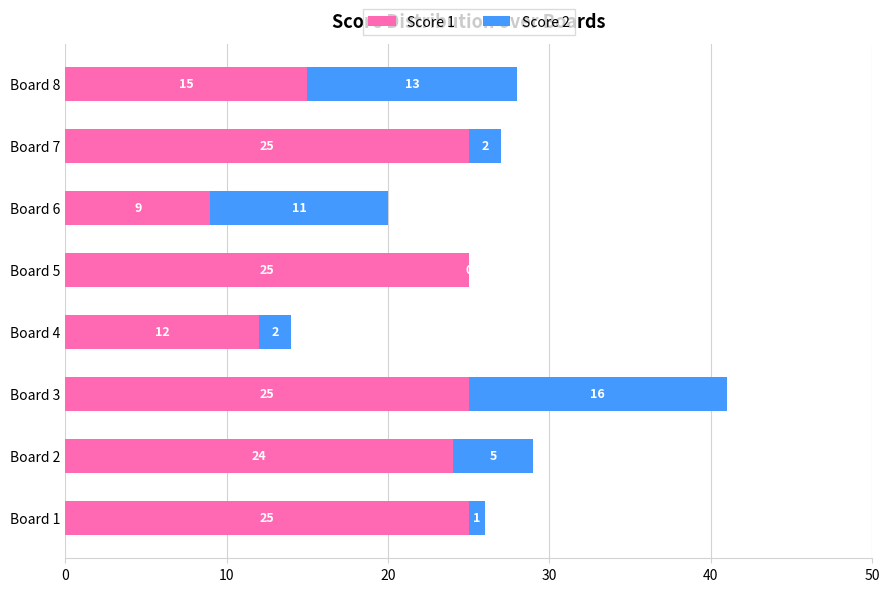

True or false: Score 1 has a value of 35 at Board 1.

False